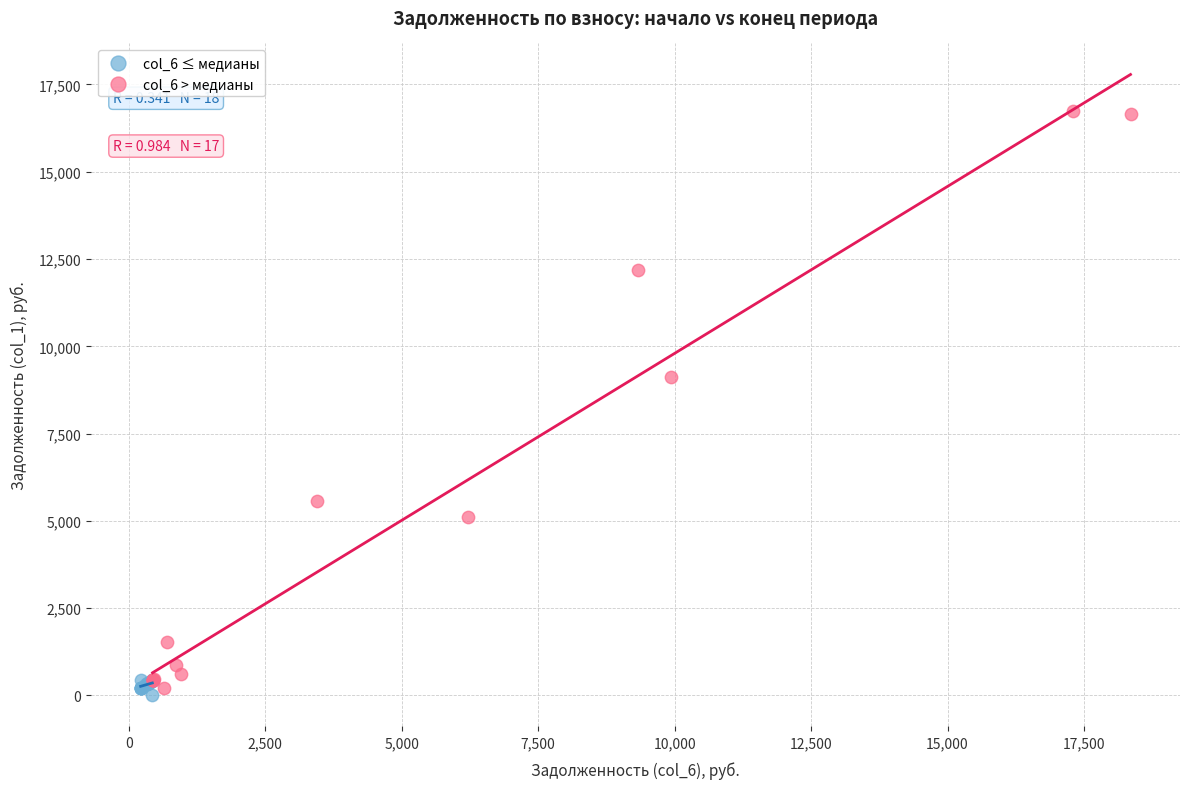

Which series reaches the maximum Y coordinate?

col_6 > медианы